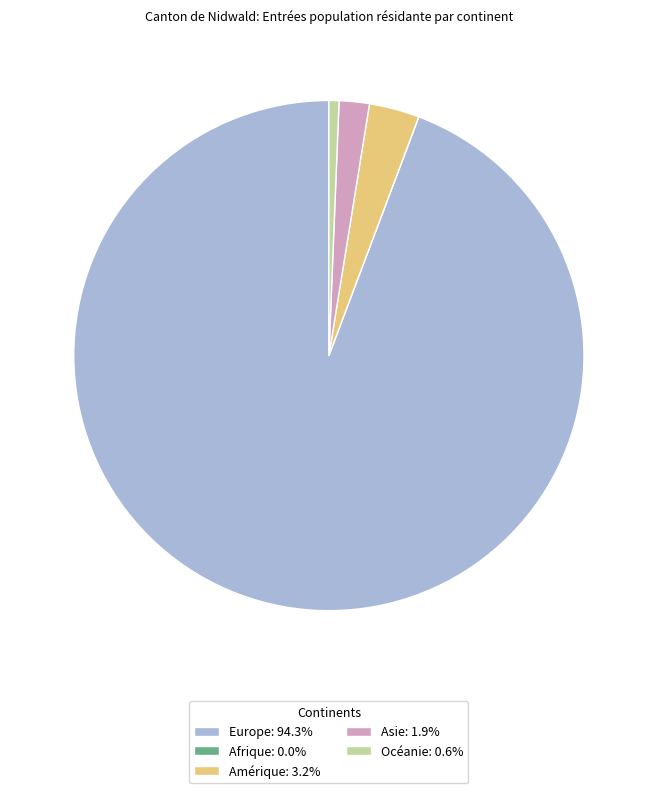

Do Asie: 1.9% and Amérique: 3.2% together represent more than half of the pie?

No